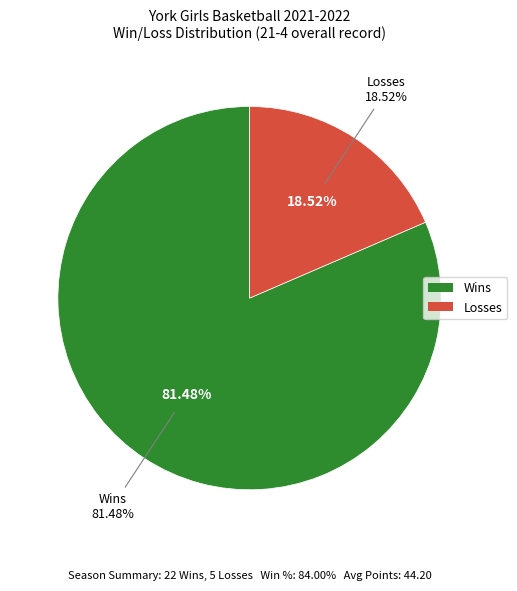

How many slices are in this pie chart?

2